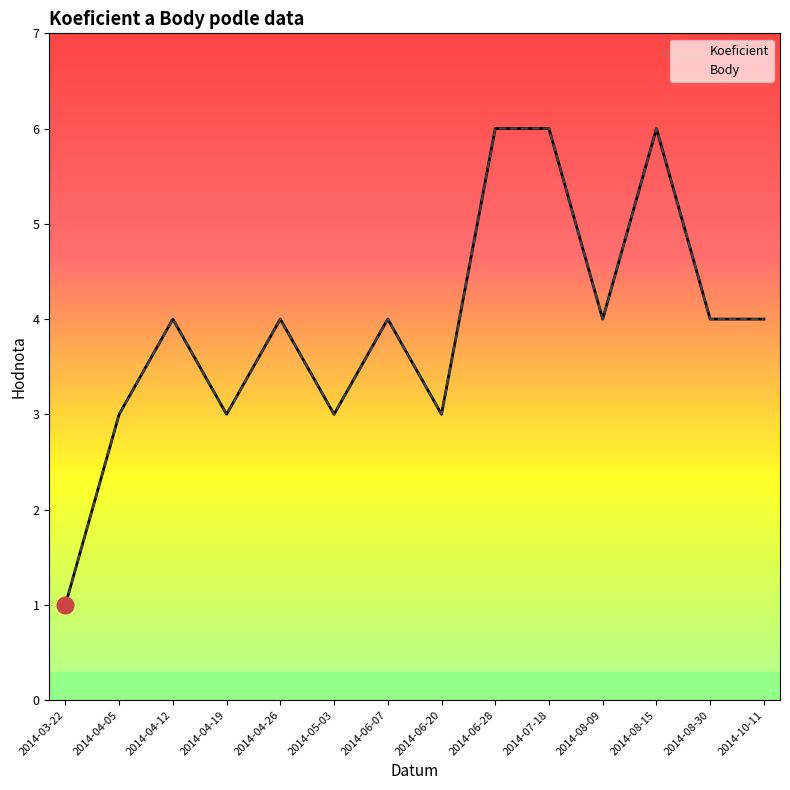

Reading right to left, list all the values displayed in this chart.

Koeficient: 2014-10-11=4	2014-08-30=4	2014-08-15=6	2014-08-09=4	2014-07-18=6	2014-06-28=6	2014-06-20=3	2014-06-07=4	2014-05-03=3	2014-04-26=4	2014-04-19=3	2014-04-12=4	2014-04-05=3	2014-03-22=1
Body: 2014-10-11=4	2014-08-30=4	2014-08-15=6	2014-08-09=4	2014-07-18=6	2014-06-28=6	2014-06-20=3	2014-06-07=4	2014-05-03=3	2014-04-26=4	2014-04-19=3	2014-04-12=4	2014-04-05=3	2014-03-22=1